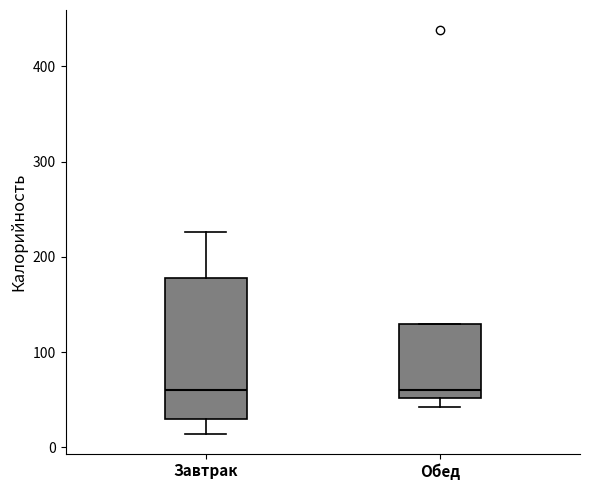

Which box is the tallest, from its lower edge to its upper edge?

Завтрак